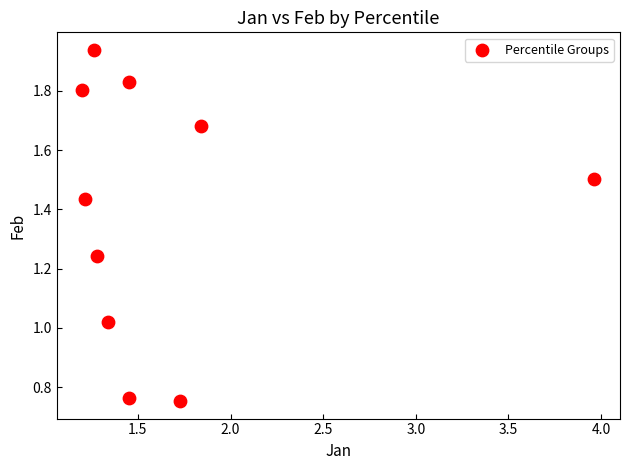

What is the range of X values (max minus min)?

2.8